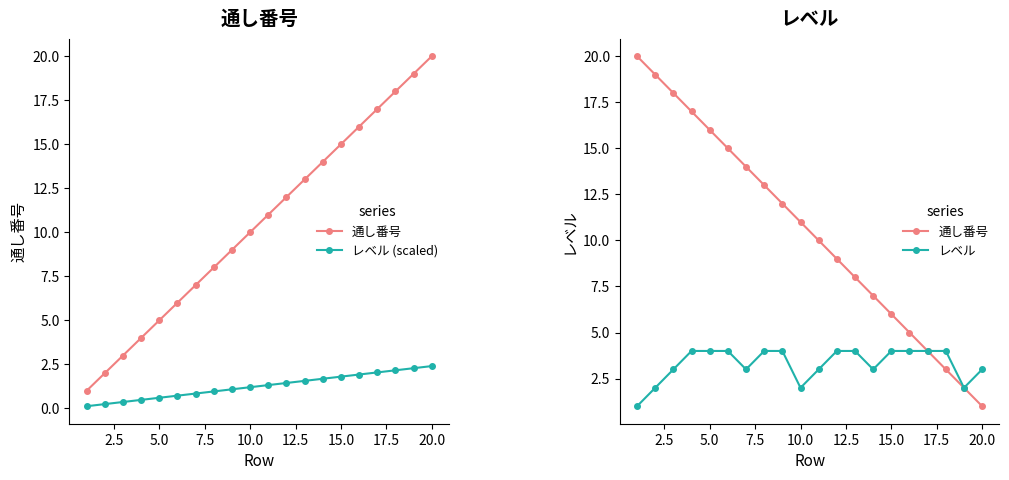

Reading right to left, transcribe all the data shown in this chart.

通し番号: 1.0	2.0	3.0	4.0	5.0	6.0	7.0	8.0	9.0	10.0	11.0	12.0	13.0	14.0	15.0	16.0	17.0	18.0	19.0	20.0
レベル (scaled): 2.4	2.3	2.2	2.0	1.9	1.8	1.7	1.6	1.4	1.3	1.2	1.1	1.0	0.8	0.7	0.6	0.5	0.4	0.2	0.1
レベル: 3.0	2.0	4.0	4.0	4.0	4.0	3.0	4.0	4.0	3.0	2.0	4.0	4.0	3.0	4.0	4.0	4.0	3.0	2.0	1.0